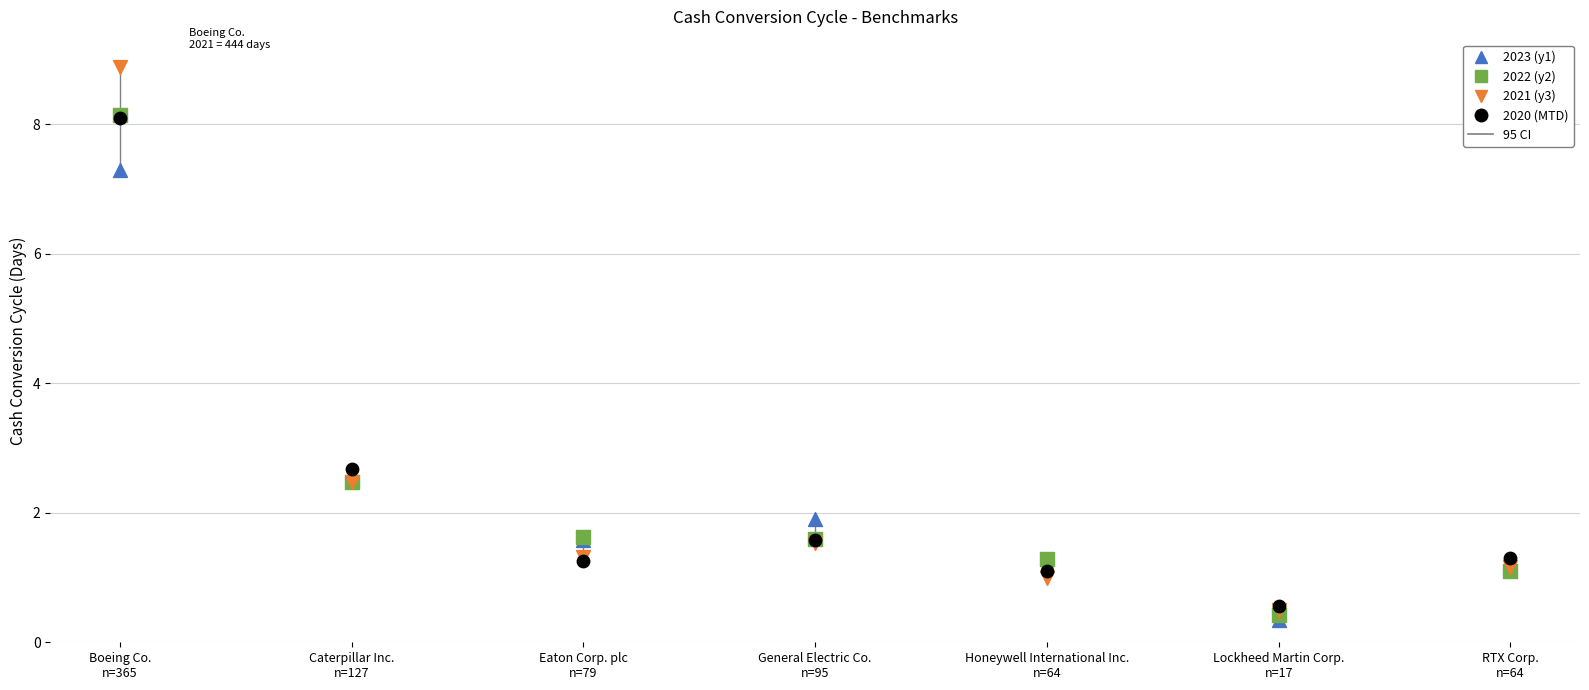

Which series contains the lowest Y value?

2023 (y1)